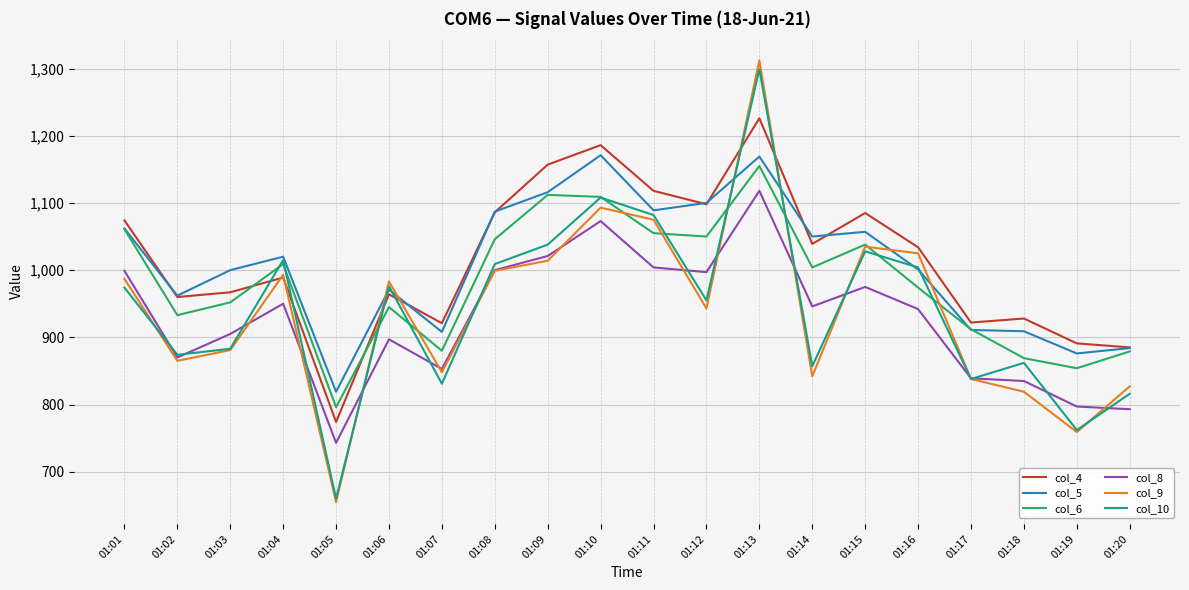

True or false: col_8 and col_6 cross at least once.

False